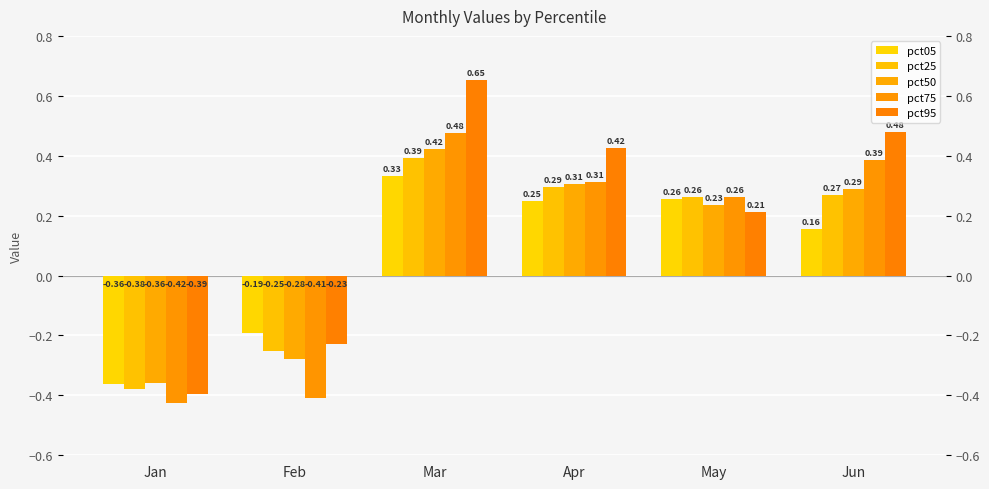

Are the bars grouped side by side (vs. stacked)?

Yes